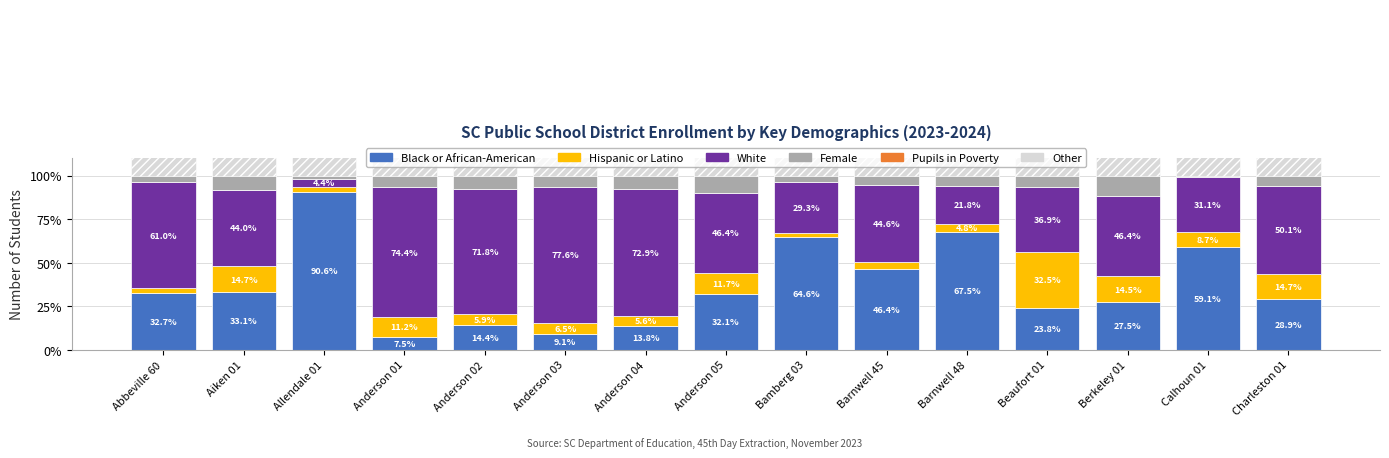

Which series has the largest range (max minus min)?

Black or African-American